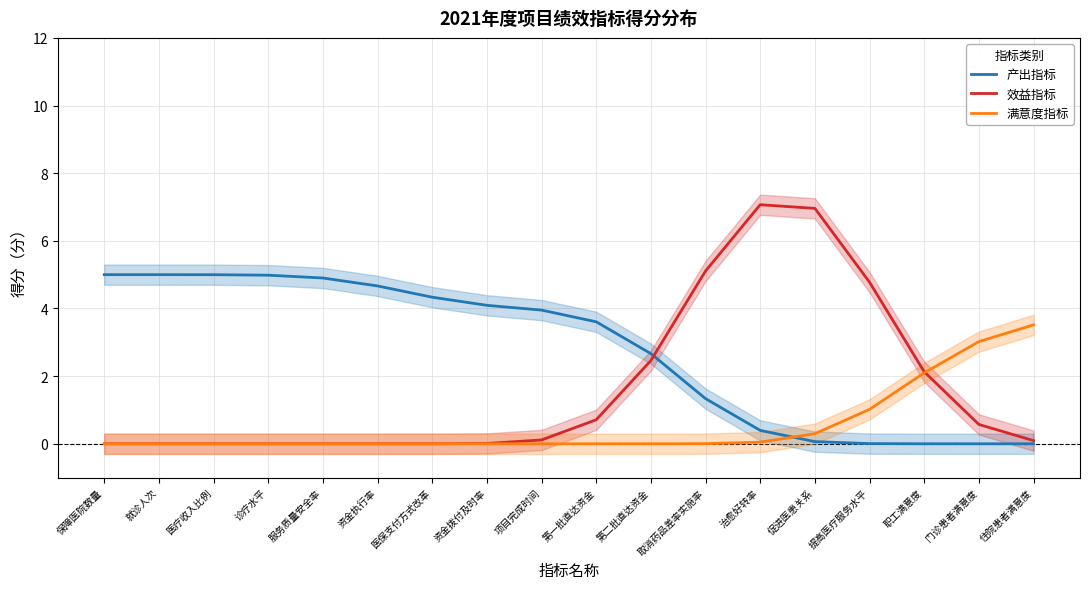

What is the label of the 9th point from the right?

第一批直达资金